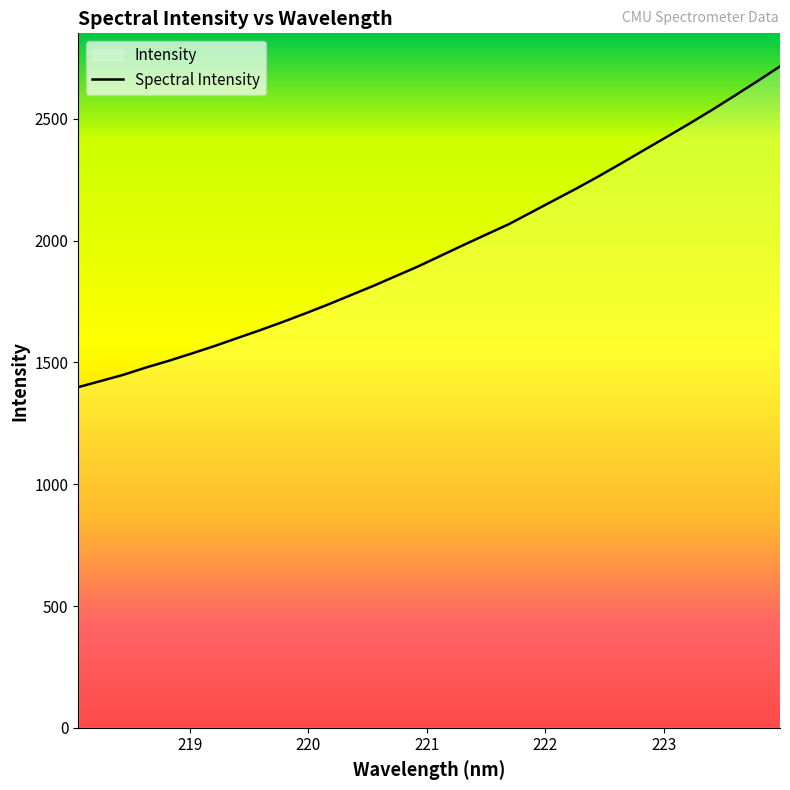

True or false: the data has more than 0 interior local peaks.

False